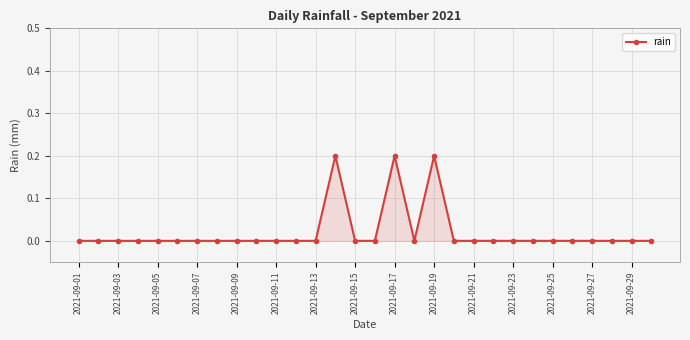

How many values are between 0 and 1?

30